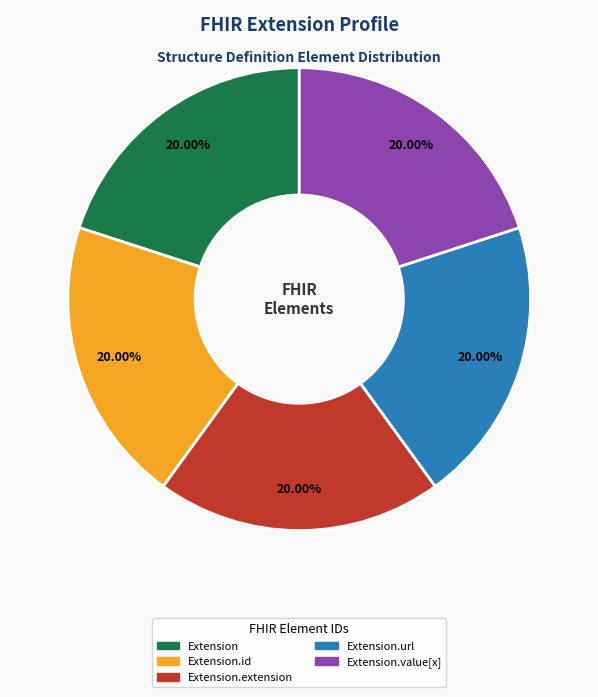

To the nearest percent, what is the difference between the largest and smallest slice percentages?

0%